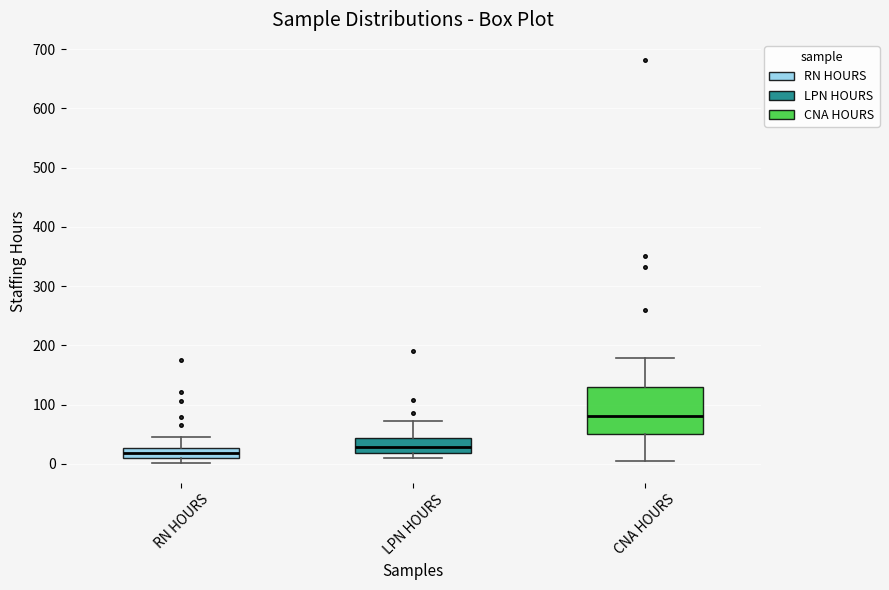

Reading left to right, read every box against the y-axis: the position of its median line, the range the box covers, and the ends of its whiskers. The values are not printed on the chart, so give them approximately, as read against the axis.

RN HOURS: median 20, box 10 to 30, whiskers 0 to 50
LPN HOURS: median 30, box 20 to 40, whiskers 10 to 70
CNA HOURS: median 80, box 50 to 130, whiskers 0 to 180